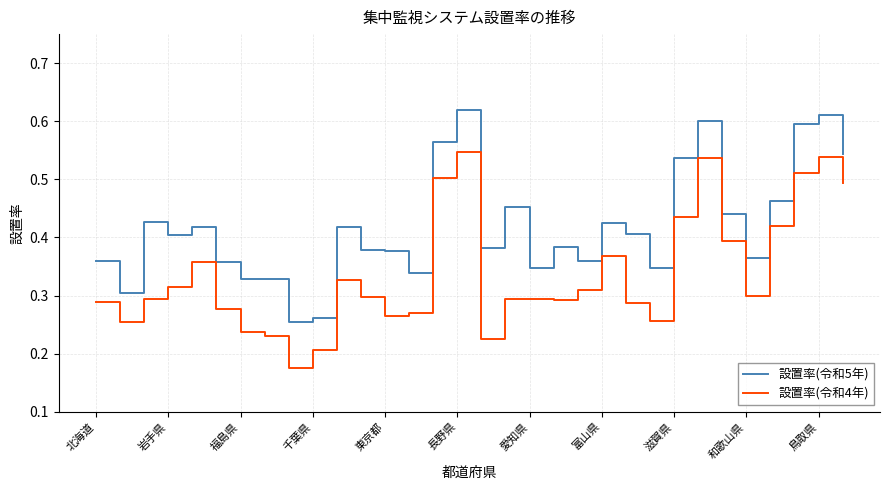

Rank the series by their average value, from lowest to highest.

設置率(令和4年), 設置率(令和5年)